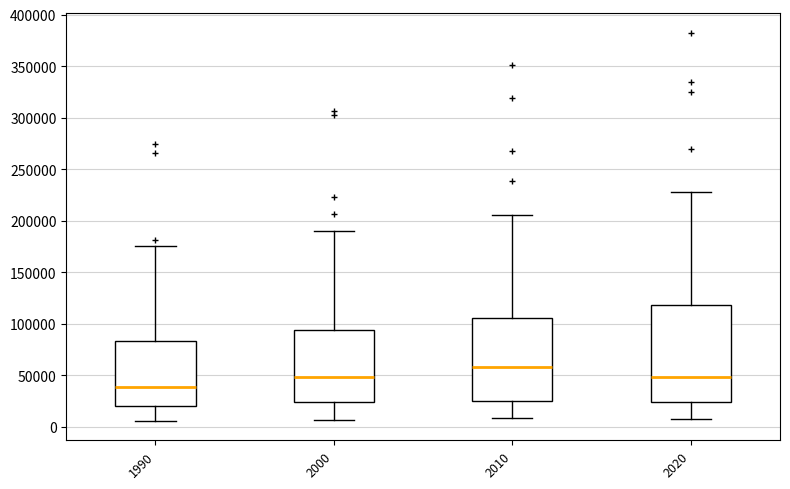

Reading left to right, transcribe this box plot: for each box, give where its median line is, the range the box spans, and where its two whiskers end, as read against the y-axis. The values are not printed on the chart, so give them approximately, as read against the axis.

1990: median 40000, box 20000 to 85000, whiskers 5000 to 175000
2000: median 50000, box 25000 to 95000, whiskers 5000 to 190000
2010: median 60000, box 25000 to 105000, whiskers 10000 to 205000
2020: median 50000, box 25000 to 120000, whiskers 10000 to 230000